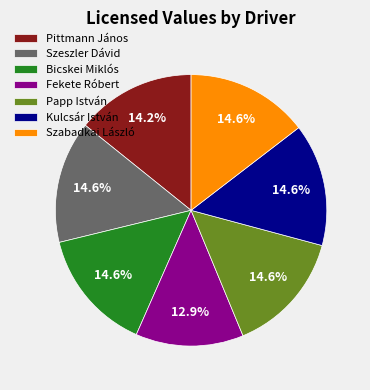

Combined, do Pittmann János and Papp István account for over 50%?

No